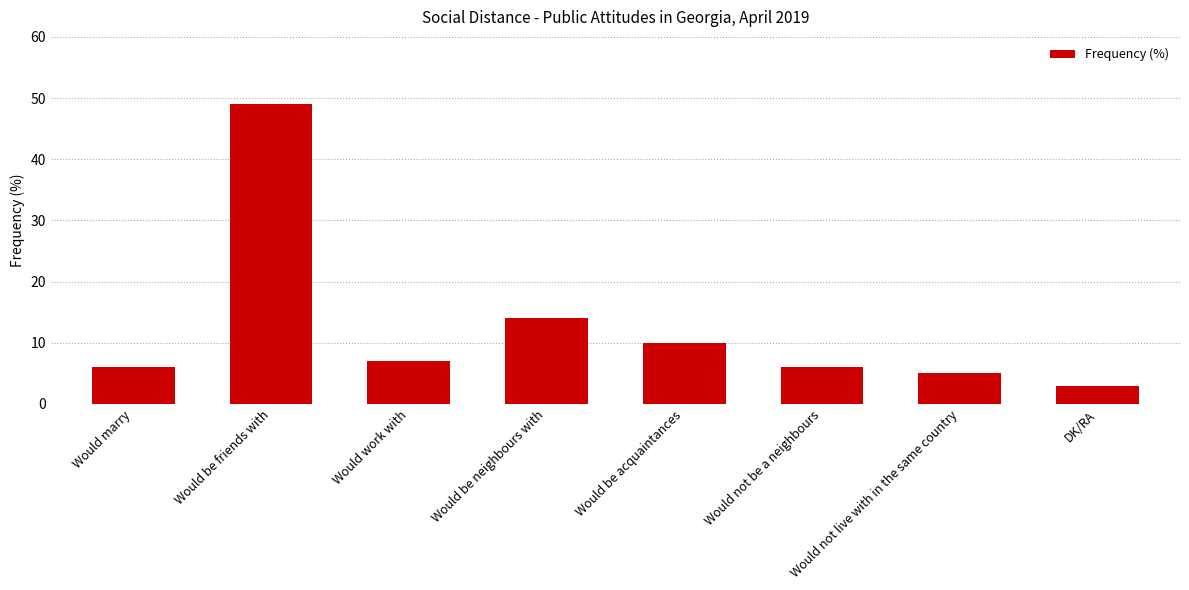

What position from the right is Would not live with in the same country?

2